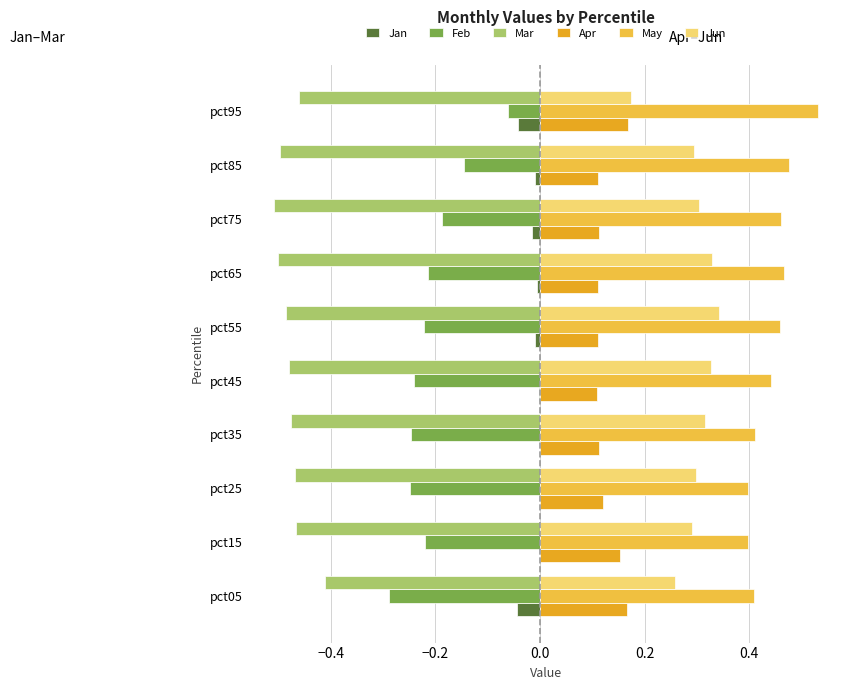

At which category does the chart reach its peak across all series?

pct95